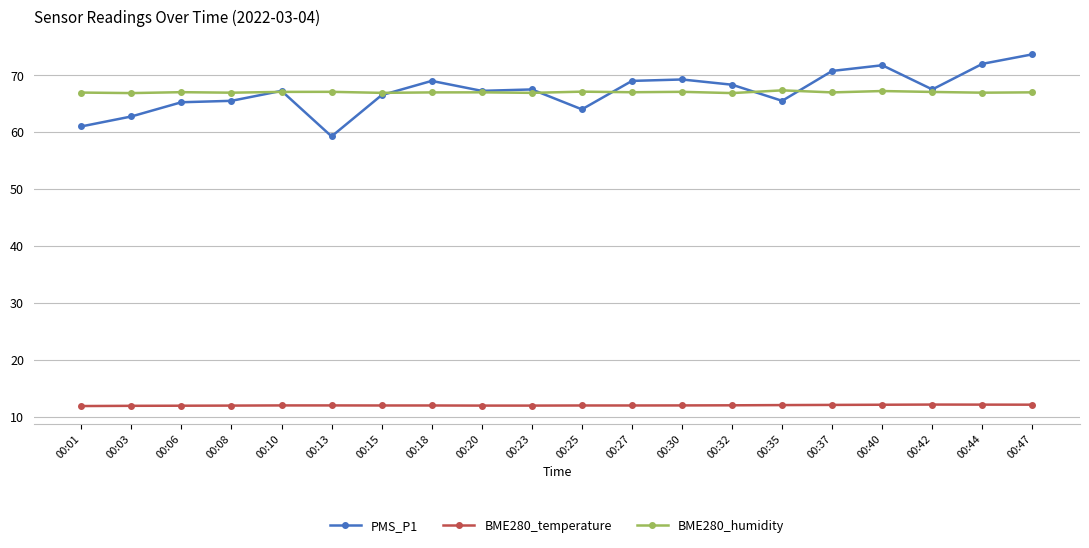

How many lines are shown in the chart?

3